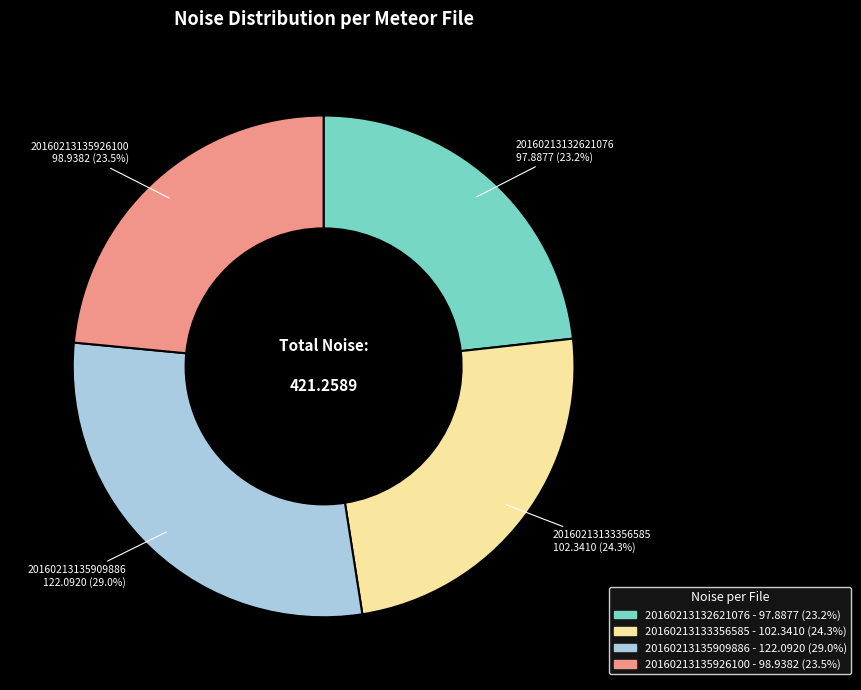

How many segments does this pie chart have?

4